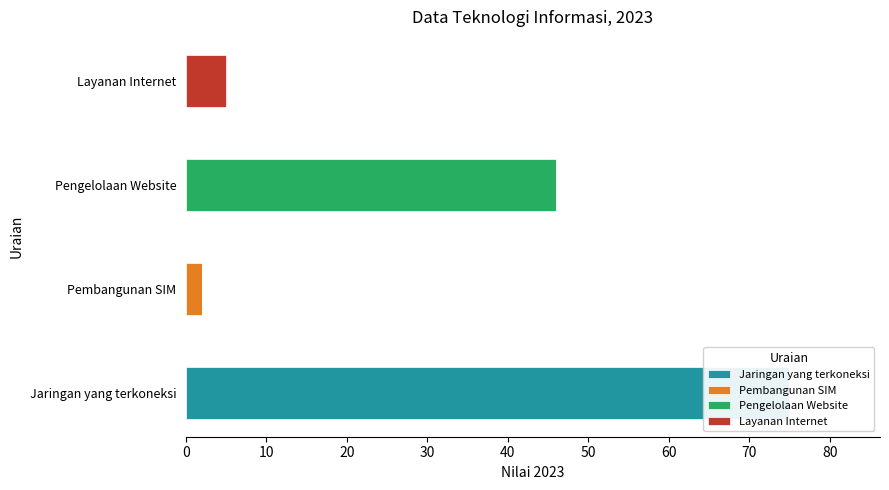

How many values in the Layanan Internet series exceed 0?

1